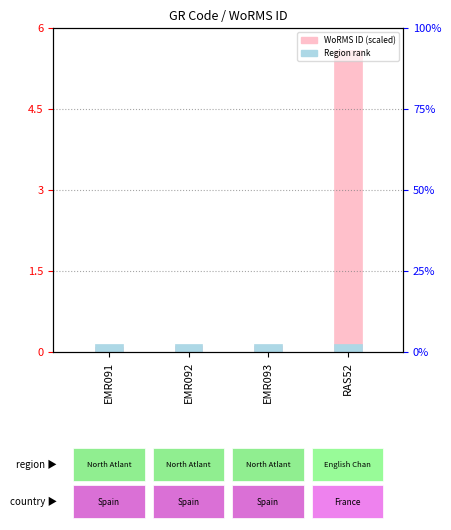

Is it true that WoRMS ID (scaled) equals 5.6 at RAS52?

True